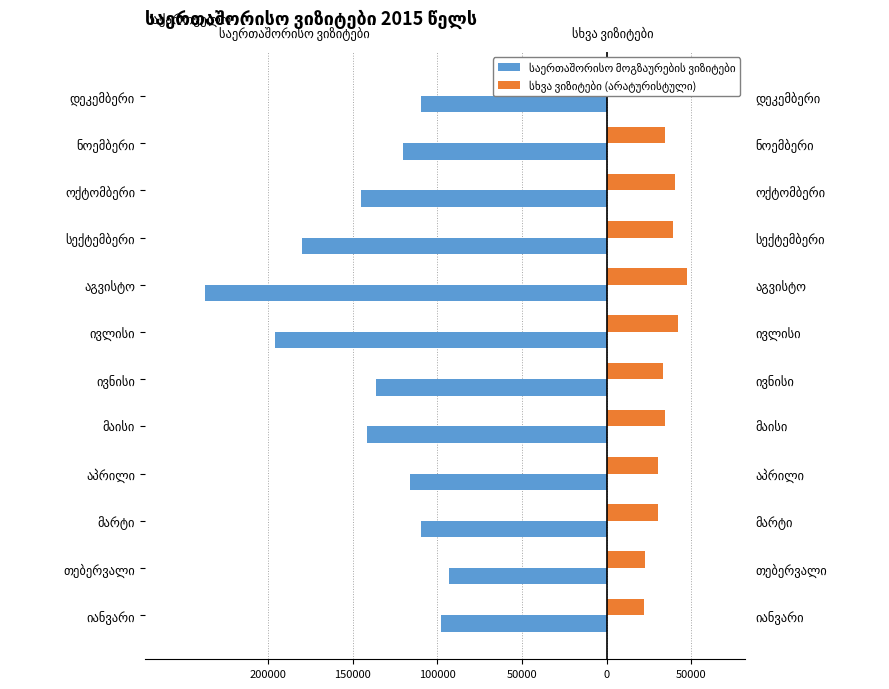

How many data points does each series have?

12